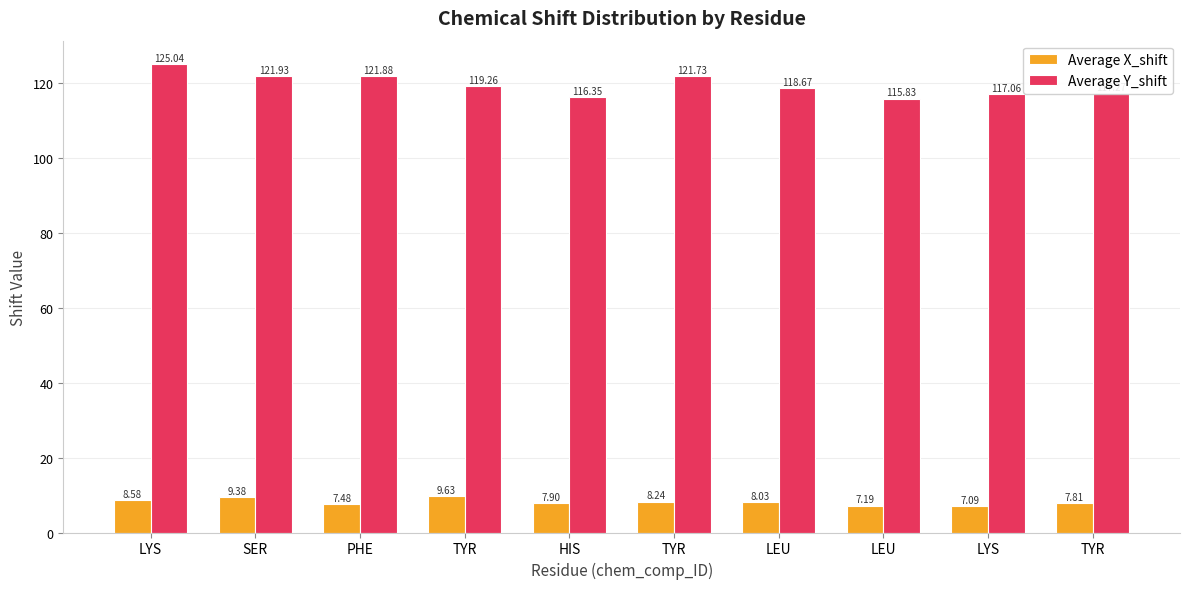

The Average X_shift series shows 11.8 at LEU. True or false?

False